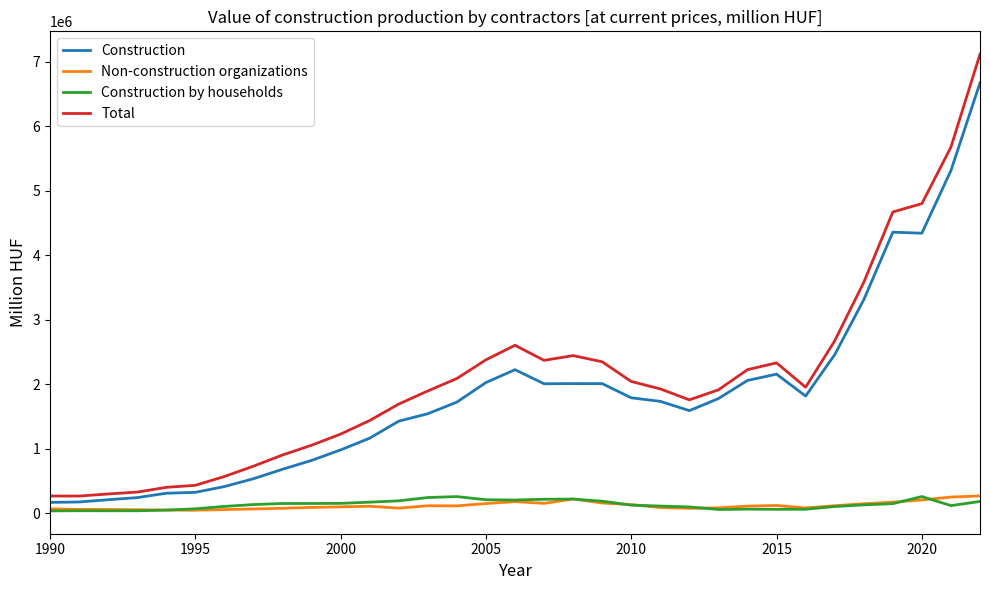

Which series has the largest range (max minus min)?

Total